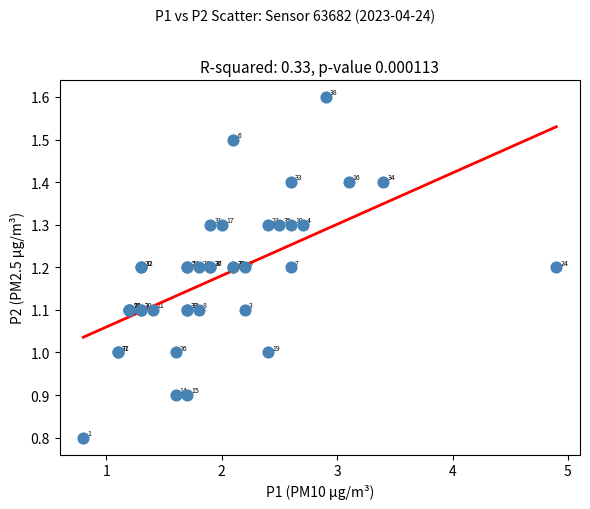

What Y value in the scatter plot is closest to 1?

1.0